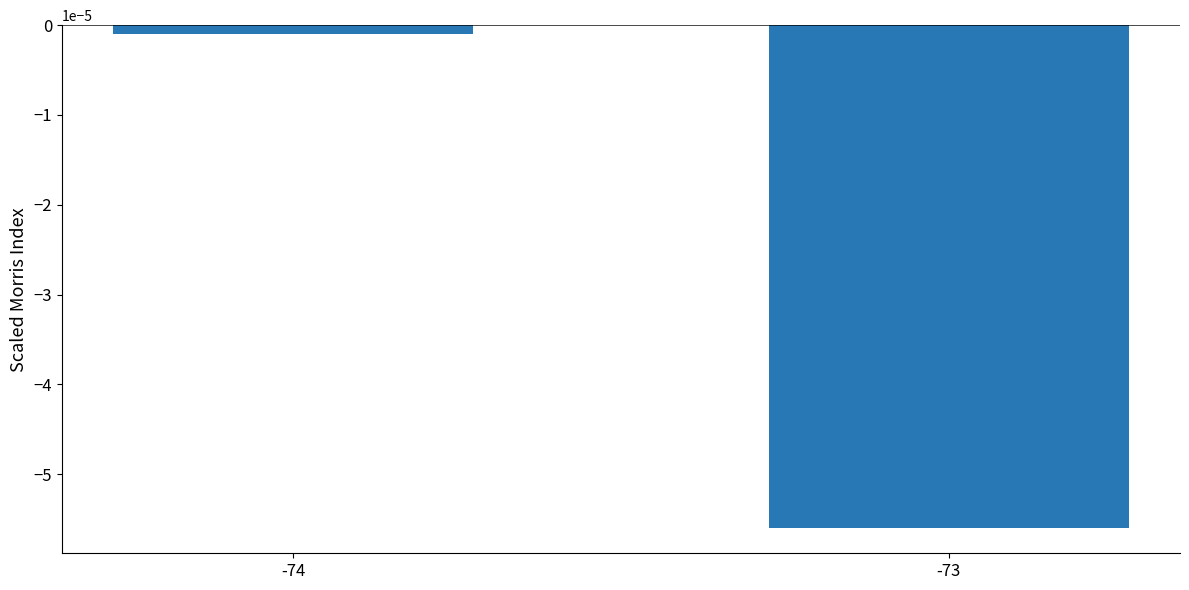

Which has a higher value, -74 or -73?

-74